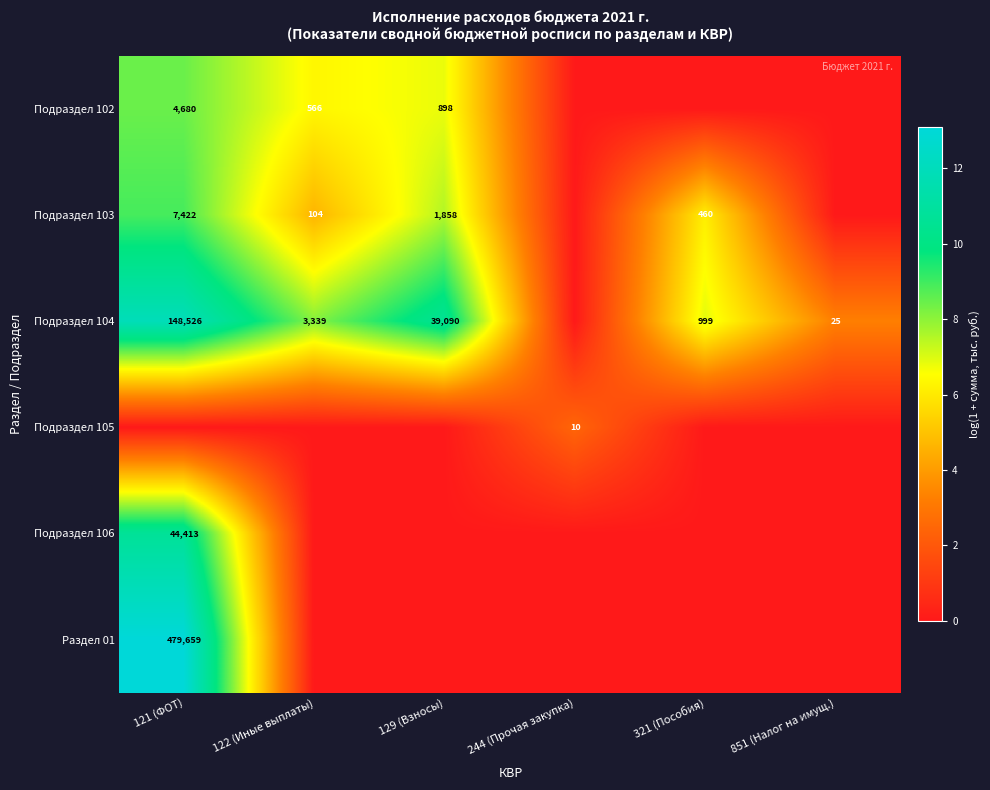

The value of Подраздел 102 at 129 (Взносы) is 1248. True or false?

False